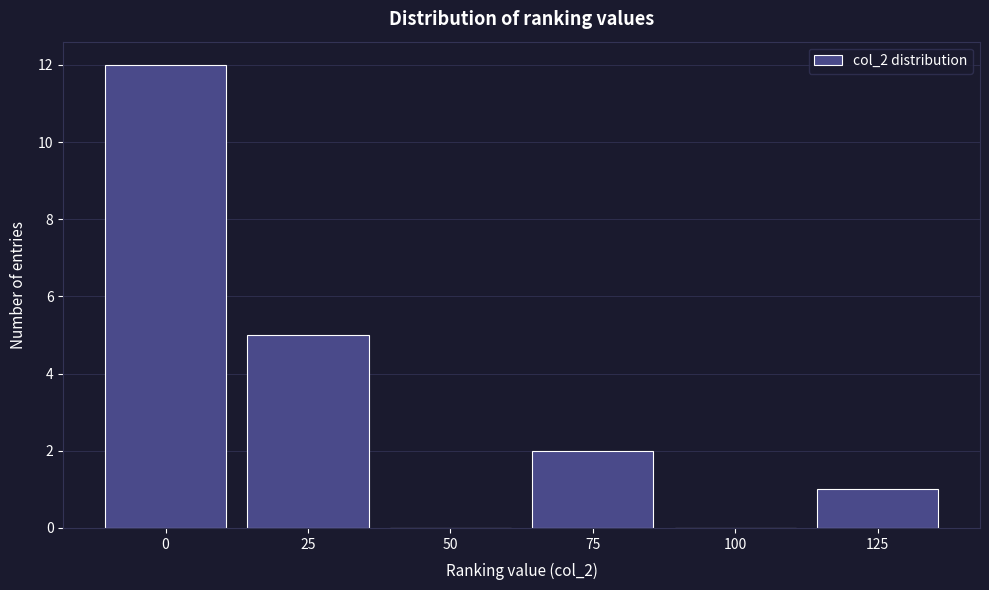

Reading left to right, what are all the values shown in this chart?

0=12	25=5	50=0	75=2	100=0	125=1